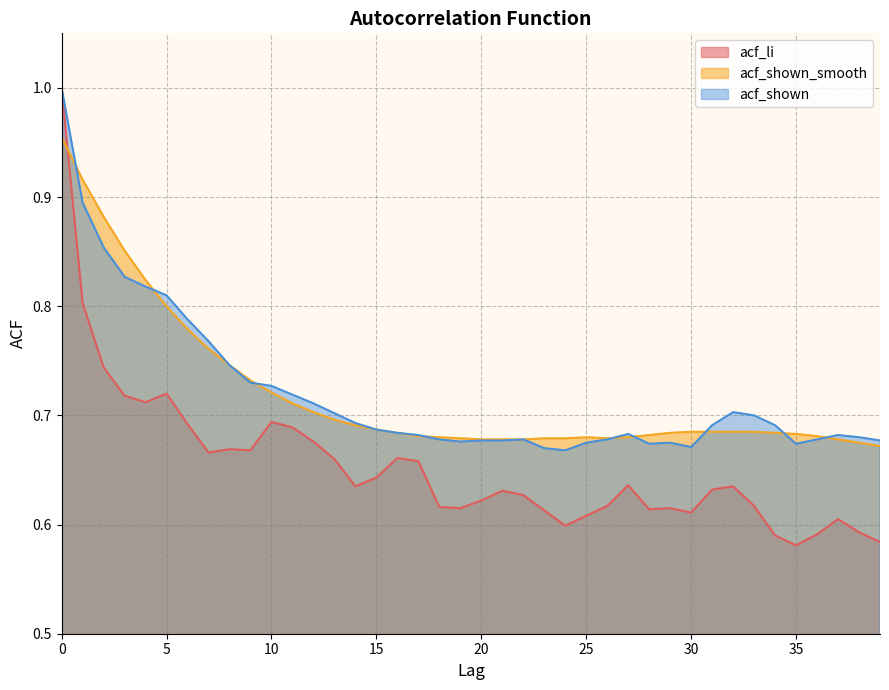

Rank the series by their maximum value, from lowest to highest.

acf_shown_smooth, acf_li, acf_shown